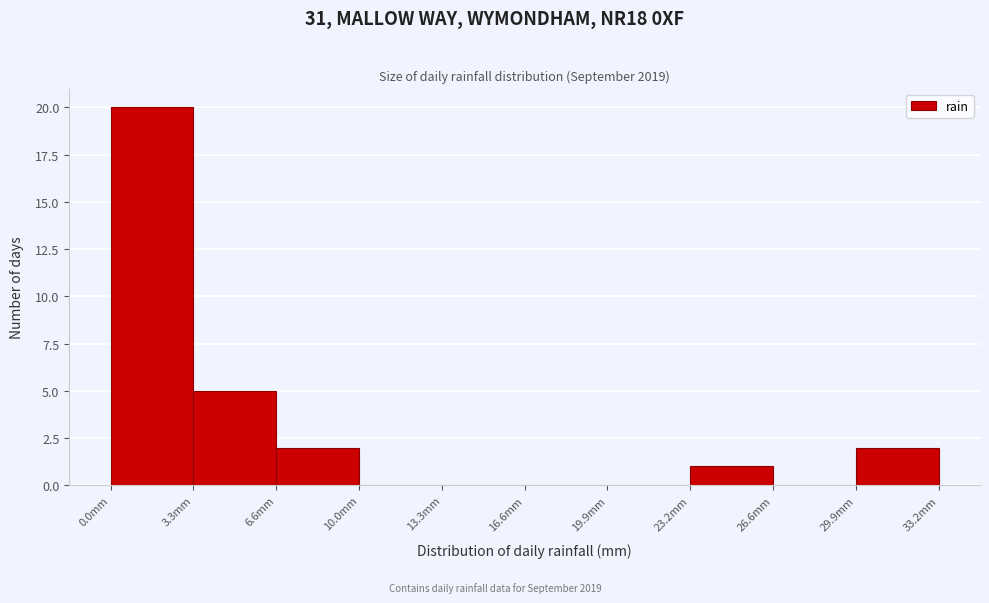

How tall is the bar that spans 30.0 to 33.0 on the x-axis? Neither the bar edges nor the heights are printed on the chart, so give them approximately, as read against the axes.

2